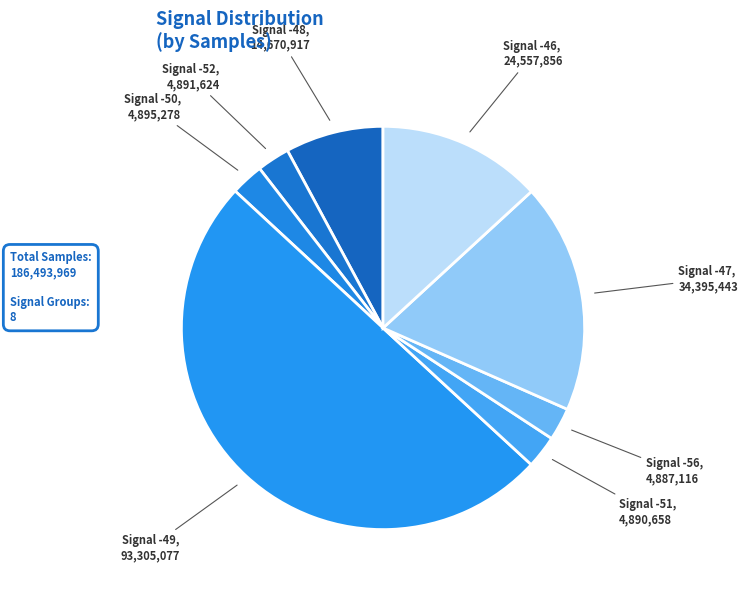

Count the number of slices in the pie.

8